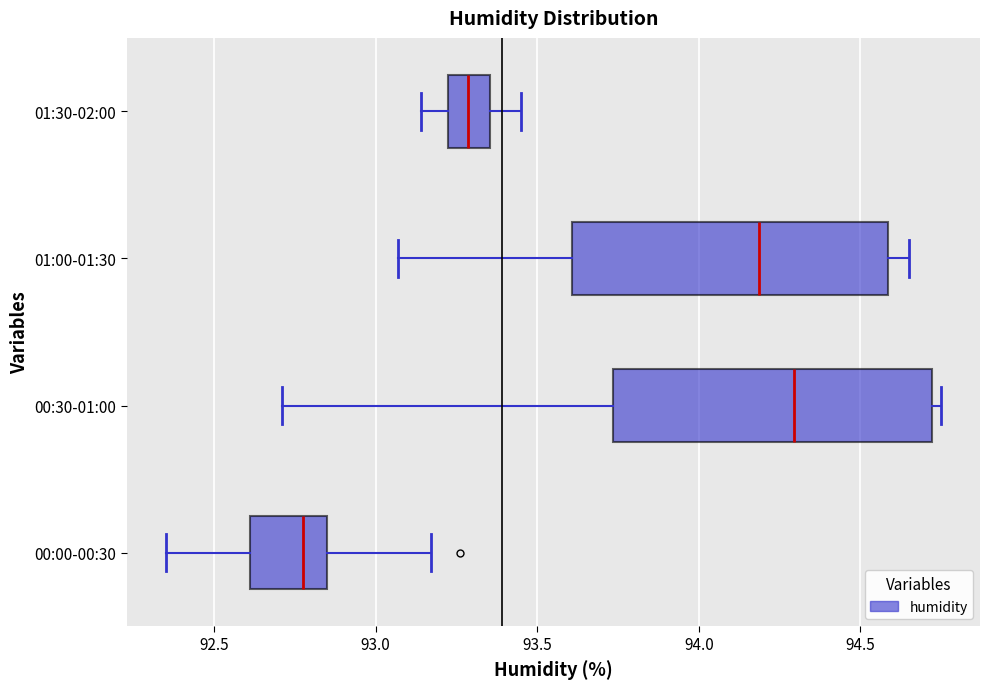

Reading bottom to top, transcribe this box plot: for each box, give where its median line is, the range the box spans, and where its two whiskers end, as read against the x-axis. The values are not printed on the chart, so give them approximately, as read against the axis.

00:00-00:30: median 92.80, box 92.60 to 92.85, whiskers 92.35 to 93.15
00:30-01:00: median 94.30, box 93.75 to 94.70, whiskers 92.70 to 94.75
01:00-01:30: median 94.20, box 93.60 to 94.60, whiskers 93.05 to 94.65
01:30-02:00: median 93.30, box 93.20 to 93.35, whiskers 93.15 to 93.45